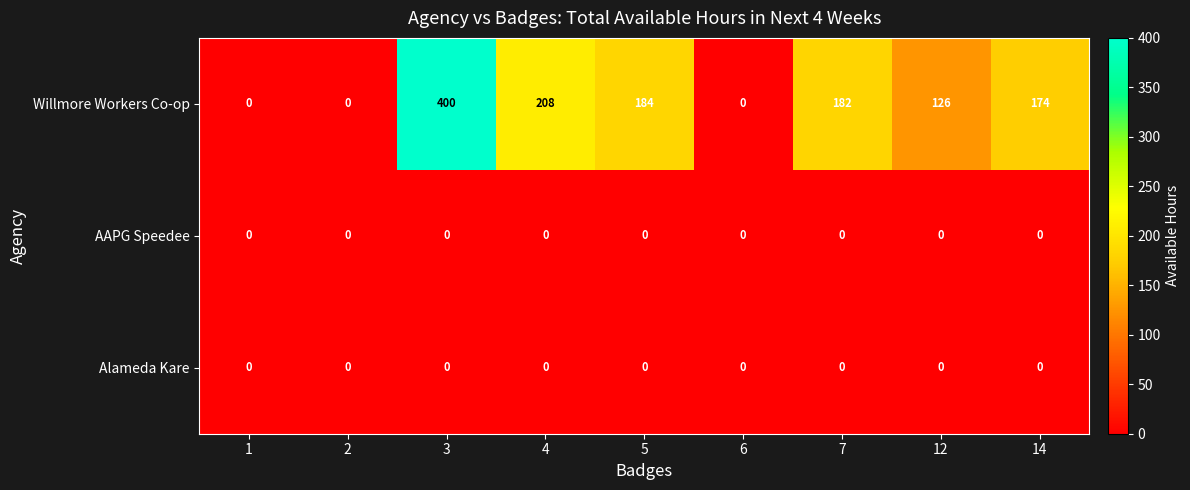

True or false: Willmore Workers Co-op has a value of 0 at 6.

True